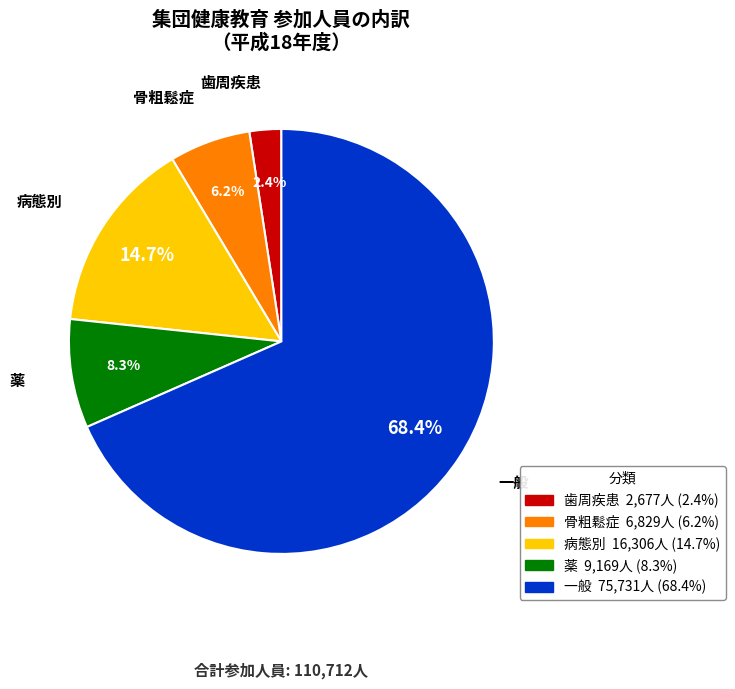

Which has a higher value, 一般 or 薬?

一般